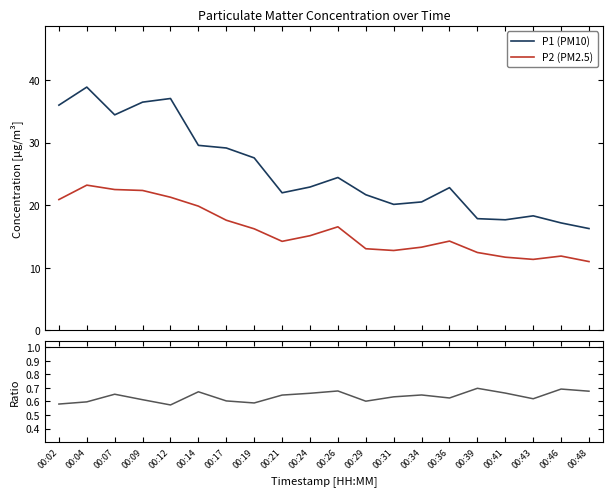

Reading right to left, transcribe all the data shown in this chart.

P1 (PM10): 00:48=16.3	00:46=17.2	00:43=18.3	00:41=17.7	00:39=17.9	00:36=22.8	00:34=20.5	00:31=20.1	00:29=21.7	00:26=24.4	00:24=22.9	00:21=22.0	00:19=27.6	00:17=29.1	00:14=29.6	00:12=37.0	00:09=36.5	00:07=34.4	00:04=38.9	00:02=36.0
P2 (PM2.5): 00:48=11.0	00:46=11.9	00:43=11.3	00:41=11.7	00:39=12.4	00:36=14.3	00:34=13.3	00:31=12.8	00:29=13.1	00:26=16.6	00:24=15.1	00:21=14.2	00:19=16.2	00:17=17.6	00:14=19.9	00:12=21.3	00:09=22.4	00:07=22.5	00:04=23.2	00:02=20.9
P2/P1: 00:48=0.7	00:46=0.7	00:43=0.6	00:41=0.7	00:39=0.7	00:36=0.6	00:34=0.6	00:31=0.6	00:29=0.6	00:26=0.7	00:24=0.7	00:21=0.6	00:19=0.6	00:17=0.6	00:14=0.7	00:12=0.6	00:09=0.6	00:07=0.7	00:04=0.6	00:02=0.6